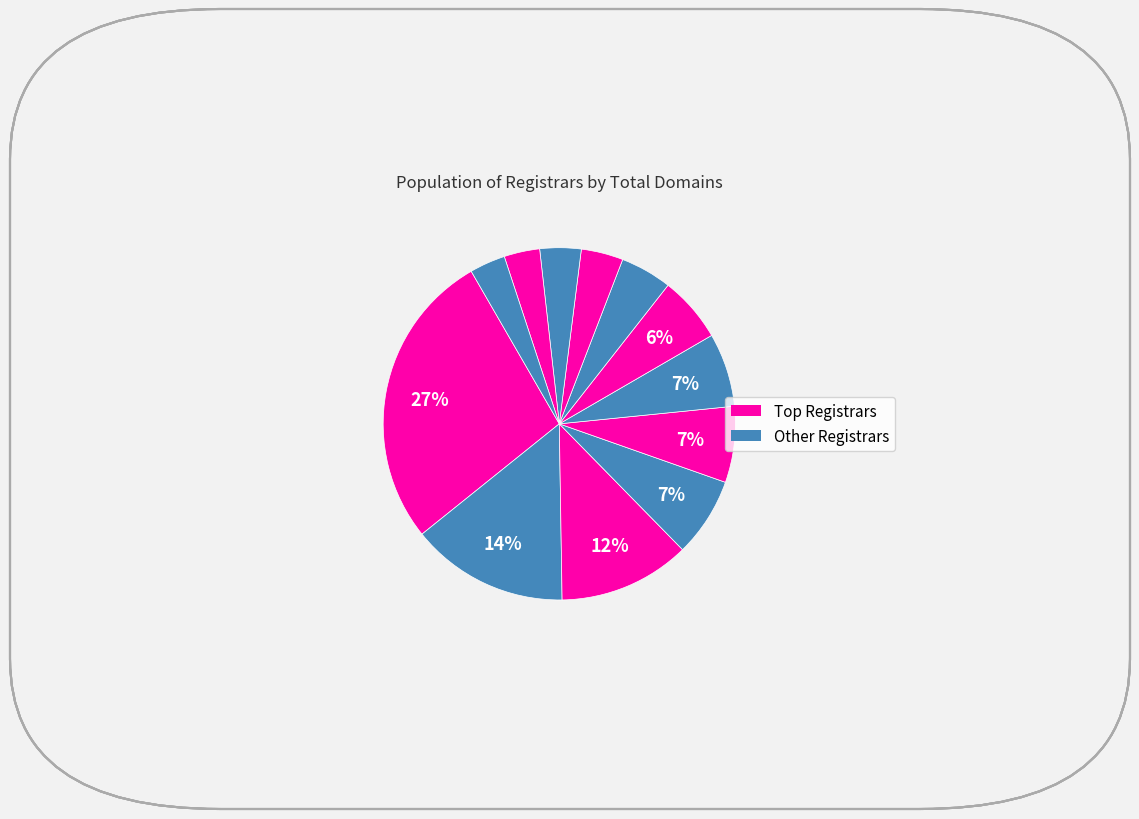

Which slice is the largest?

GoDaddy.com, LLC